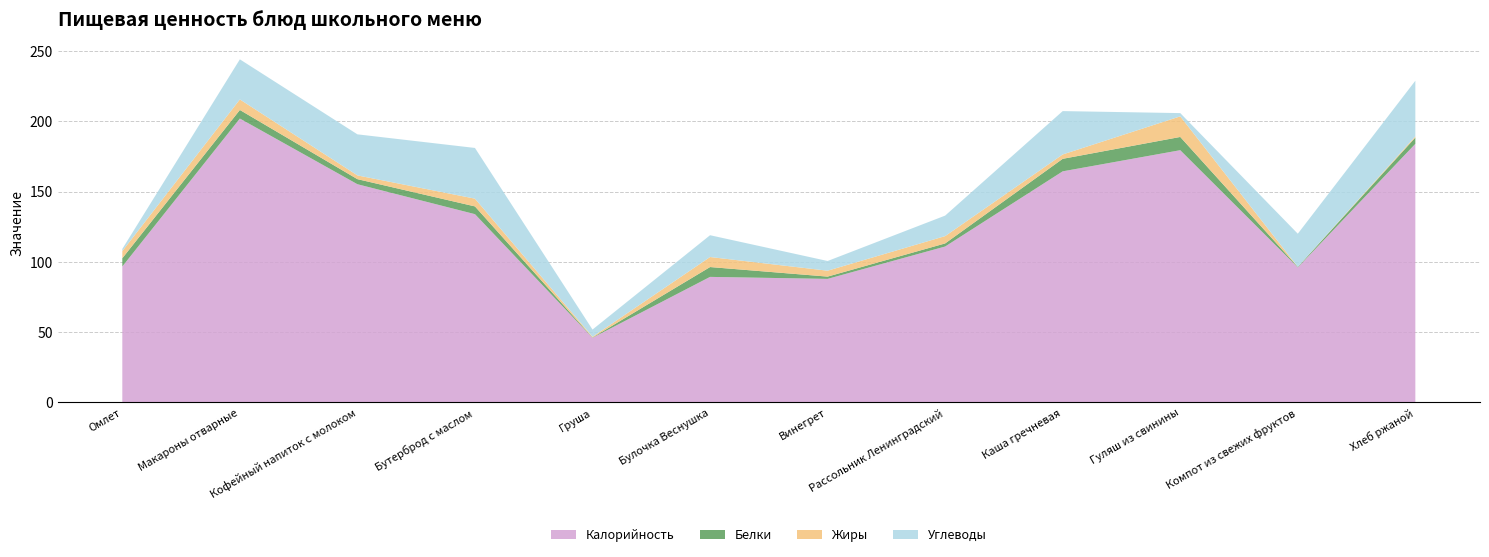

Reading left to right, list all the values displayed in this chart.

Калорийность: Омлет=96.7	Макароны отварные=201.9	Кофейный напиток с молоком=155.2	Бутерброд с маслом=133.9	Груша=46.0	Булочка Веснушка=89.3	Винегрет=87.9	Рассольник Ленинградский=110.9	Каша гречневая=164.4	Гуляш из свинины=179.4	Компот из свежих фруктов=96.0	Хлеб ржаной=183.9
Белки: Омлет=5.8	Макароны отварные=6.1	Кофейный напиток с молоком=3.6	Бутерброд с маслом=5.5	Груша=0.2	Булочка Веснушка=7.0	Винегрет=1.6	Рассольник Ленинградский=2.2	Каша гречневая=8.9	Гуляш из свинины=9.4	Компот из свежих фруктов=0.4	Хлеб ржаной=4.5
Жиры: Омлет=5.1	Макароны отварные=7.5	Кофейный напиток с молоком=2.7	Бутерброд с маслом=5.5	Груша=0.5	Булочка Веснушка=7.1	Винегрет=4.2	Рассольник Ленинградский=5.2	Каша гречневая=3.1	Гуляш из свинины=14.7	Компот из свежих фруктов=0.0	Хлеб ржаной=0.9
Углеводы: Омлет=1.6	Макароны отварные=28.5	Кофейный напиток с молоком=29.2	Бутерброд с маслом=36.1	Груша=5.2	Булочка Веснушка=15.5	Винегрет=6.9	Рассольник Ленинградский=14.6	Каша гречневая=30.8	Гуляш из свинины=2.3	Компот из свежих фруктов=23.6	Хлеб ржаной=39.5